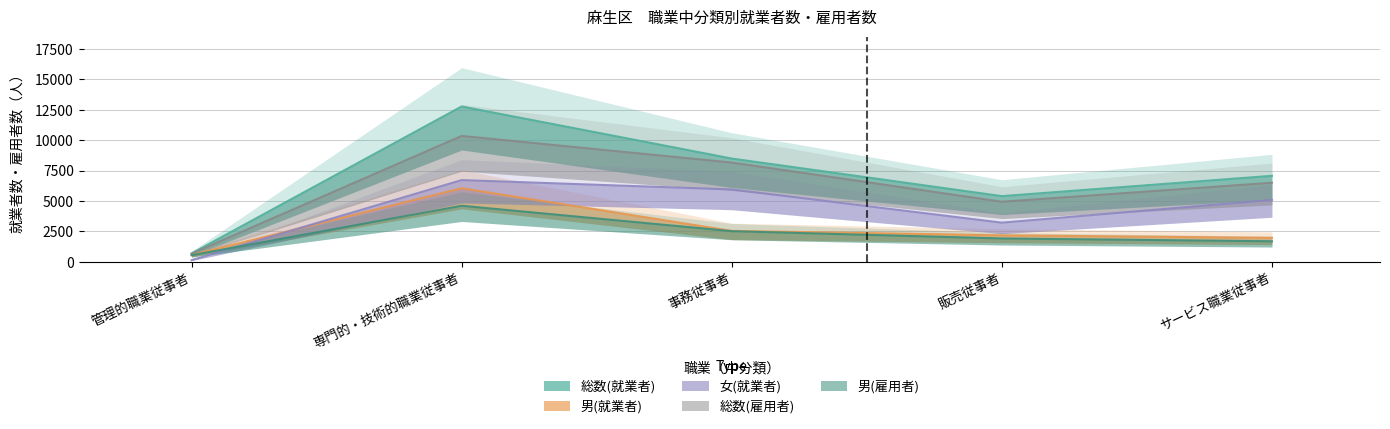

Does the chart display data point markers on the line(s)?

No